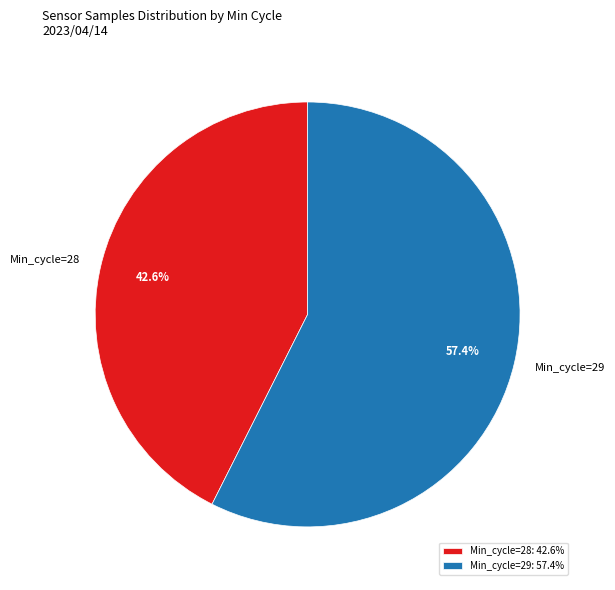

Combined, do Min_cycle=28 and Min_cycle=29 account for over 50%?

Yes